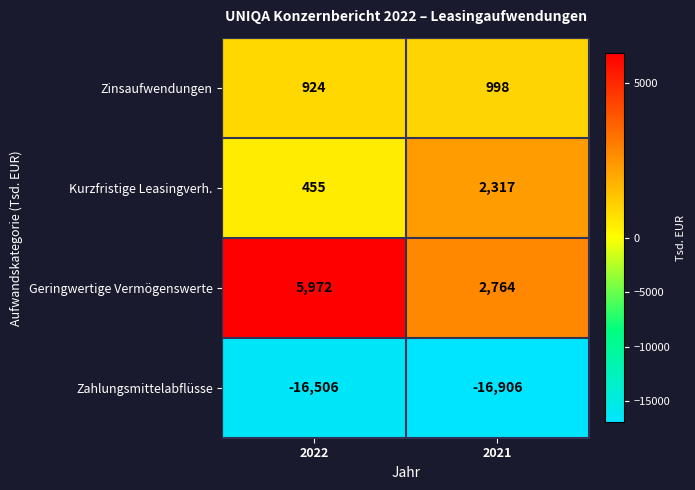

How many distinct data groups are displayed?

4